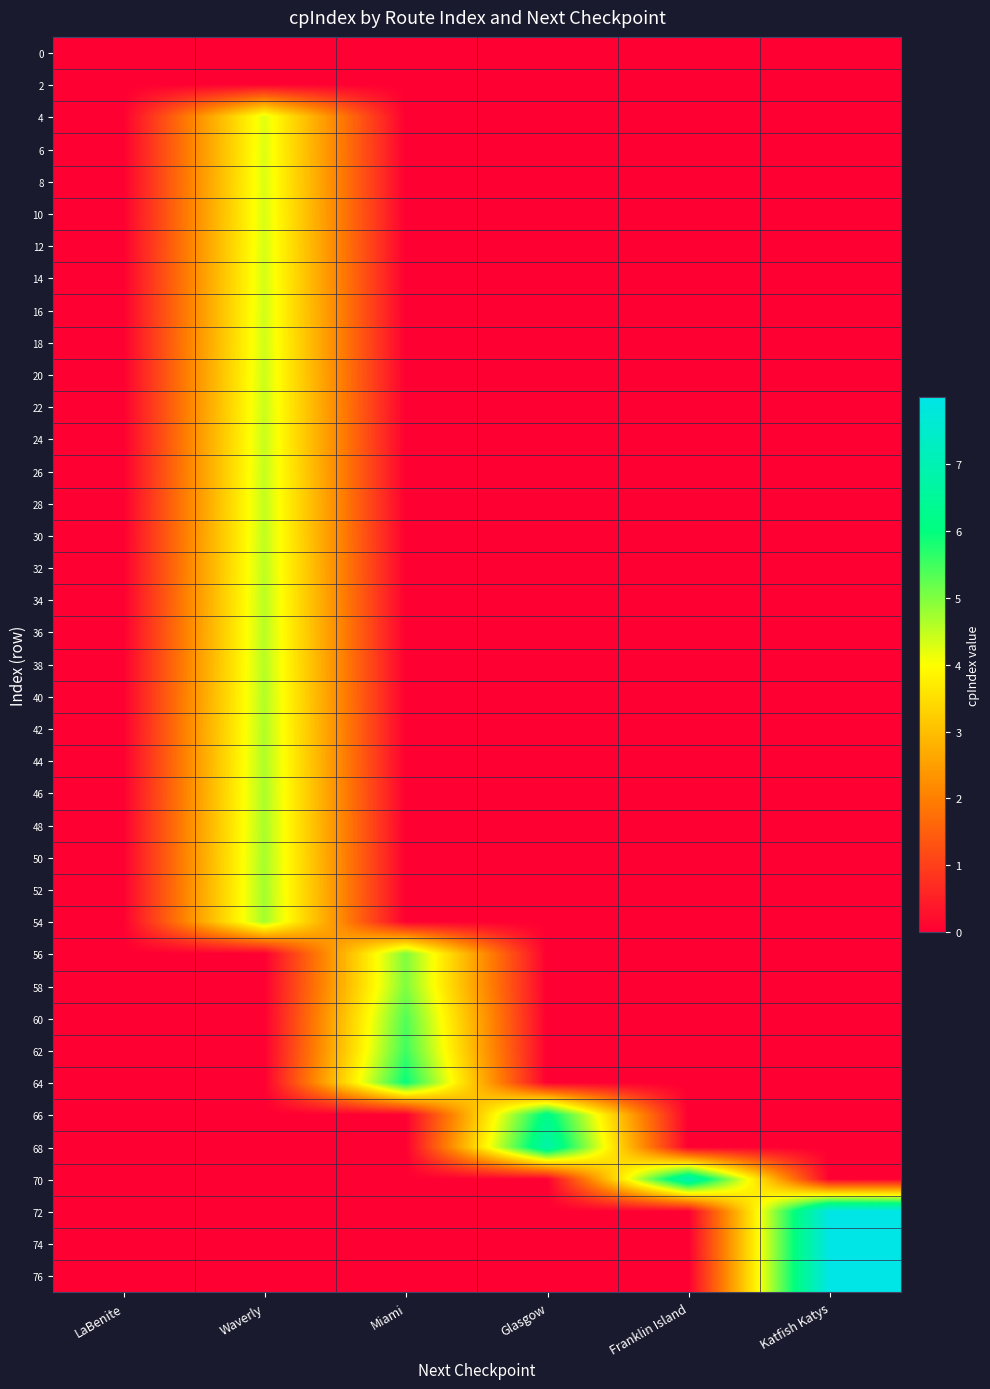

Reading left to right, list all the values displayed in this chart.

0: LaBenite=0.0	Waverly=0.0	Miami=0.0	Glasgow=0.0	Franklin Island=0.0	Katfish Katys=0.0
2: LaBenite=0.0	Waverly=0.0	Miami=0.0	Glasgow=0.0	Franklin Island=0.0	Katfish Katys=0.0
4: LaBenite=0.0	Waverly=4.2	Miami=0.0	Glasgow=0.0	Franklin Island=0.0	Katfish Katys=0.0
6: LaBenite=0.0	Waverly=4.3	Miami=0.0	Glasgow=0.0	Franklin Island=0.0	Katfish Katys=0.0
8: LaBenite=0.0	Waverly=4.3	Miami=0.0	Glasgow=0.0	Franklin Island=0.0	Katfish Katys=0.0
10: LaBenite=0.0	Waverly=4.3	Miami=0.0	Glasgow=0.0	Franklin Island=0.0	Katfish Katys=0.0
12: LaBenite=0.0	Waverly=4.3	Miami=0.0	Glasgow=0.0	Franklin Island=0.0	Katfish Katys=0.0
14: LaBenite=0.0	Waverly=4.3	Miami=0.0	Glasgow=0.0	Franklin Island=0.0	Katfish Katys=0.0
16: LaBenite=0.0	Waverly=4.4	Miami=0.0	Glasgow=0.0	Franklin Island=0.0	Katfish Katys=0.0
18: LaBenite=0.0	Waverly=4.4	Miami=0.0	Glasgow=0.0	Franklin Island=0.0	Katfish Katys=0.0
20: LaBenite=0.0	Waverly=4.4	Miami=0.0	Glasgow=0.0	Franklin Island=0.0	Katfish Katys=0.0
22: LaBenite=0.0	Waverly=4.4	Miami=0.0	Glasgow=0.0	Franklin Island=0.0	Katfish Katys=0.0
24: LaBenite=0.0	Waverly=4.4	Miami=0.0	Glasgow=0.0	Franklin Island=0.0	Katfish Katys=0.0
26: LaBenite=0.0	Waverly=4.5	Miami=0.0	Glasgow=0.0	Franklin Island=0.0	Katfish Katys=0.0
28: LaBenite=0.0	Waverly=4.5	Miami=0.0	Glasgow=0.0	Franklin Island=0.0	Katfish Katys=0.0
30: LaBenite=0.0	Waverly=4.5	Miami=0.0	Glasgow=0.0	Franklin Island=0.0	Katfish Katys=0.0
32: LaBenite=0.0	Waverly=4.5	Miami=0.0	Glasgow=0.0	Franklin Island=0.0	Katfish Katys=0.0
34: LaBenite=0.0	Waverly=4.5	Miami=0.0	Glasgow=0.0	Franklin Island=0.0	Katfish Katys=0.0
36: LaBenite=0.0	Waverly=4.6	Miami=0.0	Glasgow=0.0	Franklin Island=0.0	Katfish Katys=0.0
38: LaBenite=0.0	Waverly=4.6	Miami=0.0	Glasgow=0.0	Franklin Island=0.0	Katfish Katys=0.0
40: LaBenite=0.0	Waverly=4.6	Miami=0.0	Glasgow=0.0	Franklin Island=0.0	Katfish Katys=0.0
42: LaBenite=0.0	Waverly=4.6	Miami=0.0	Glasgow=0.0	Franklin Island=0.0	Katfish Katys=0.0
44: LaBenite=0.0	Waverly=4.6	Miami=0.0	Glasgow=0.0	Franklin Island=0.0	Katfish Katys=0.0
46: LaBenite=0.0	Waverly=4.7	Miami=0.0	Glasgow=0.0	Franklin Island=0.0	Katfish Katys=0.0
48: LaBenite=0.0	Waverly=4.7	Miami=0.0	Glasgow=0.0	Franklin Island=0.0	Katfish Katys=0.0
50: LaBenite=0.0	Waverly=4.7	Miami=0.0	Glasgow=0.0	Franklin Island=0.0	Katfish Katys=0.0
52: LaBenite=0.0	Waverly=4.7	Miami=0.0	Glasgow=0.0	Franklin Island=0.0	Katfish Katys=0.0
54: LaBenite=0.0	Waverly=4.7	Miami=0.0	Glasgow=0.0	Franklin Island=0.0	Katfish Katys=0.0
56: LaBenite=0.0	Waverly=0.0	Miami=5.0	Glasgow=0.0	Franklin Island=0.0	Katfish Katys=0.0
58: LaBenite=0.0	Waverly=0.0	Miami=5.0	Glasgow=0.0	Franklin Island=0.0	Katfish Katys=0.0
60: LaBenite=0.0	Waverly=0.0	Miami=5.4	Glasgow=0.0	Franklin Island=0.0	Katfish Katys=0.0
62: LaBenite=0.0	Waverly=0.0	Miami=5.5	Glasgow=0.0	Franklin Island=0.0	Katfish Katys=0.0
64: LaBenite=0.0	Waverly=0.0	Miami=5.9	Glasgow=0.0	Franklin Island=0.0	Katfish Katys=0.0
66: LaBenite=0.0	Waverly=0.0	Miami=0.0	Glasgow=6.2	Franklin Island=0.0	Katfish Katys=0.0
68: LaBenite=0.0	Waverly=0.0	Miami=0.0	Glasgow=6.8	Franklin Island=0.0	Katfish Katys=0.0
70: LaBenite=0.0	Waverly=0.0	Miami=0.0	Glasgow=0.0	Franklin Island=7.0	Katfish Katys=0.0
72: LaBenite=0.0	Waverly=0.0	Miami=0.0	Glasgow=0.0	Franklin Island=0.0	Katfish Katys=8.0
74: LaBenite=0.0	Waverly=0.0	Miami=0.0	Glasgow=0.0	Franklin Island=0.0	Katfish Katys=8.0
76: LaBenite=0.0	Waverly=0.0	Miami=0.0	Glasgow=0.0	Franklin Island=0.0	Katfish Katys=8.0